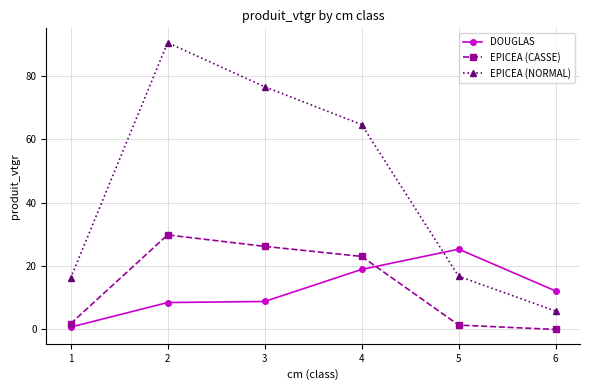

At which label is EPICEA (NORMAL) closest to 48?

4